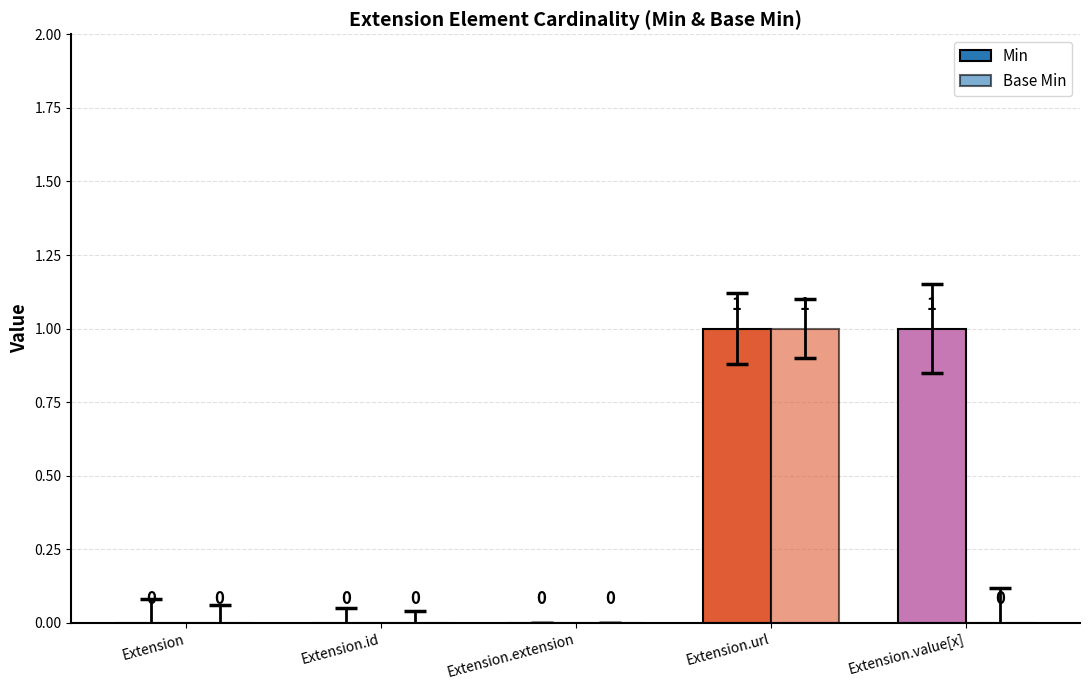

At how many categories does at least one series exceed 0?

2